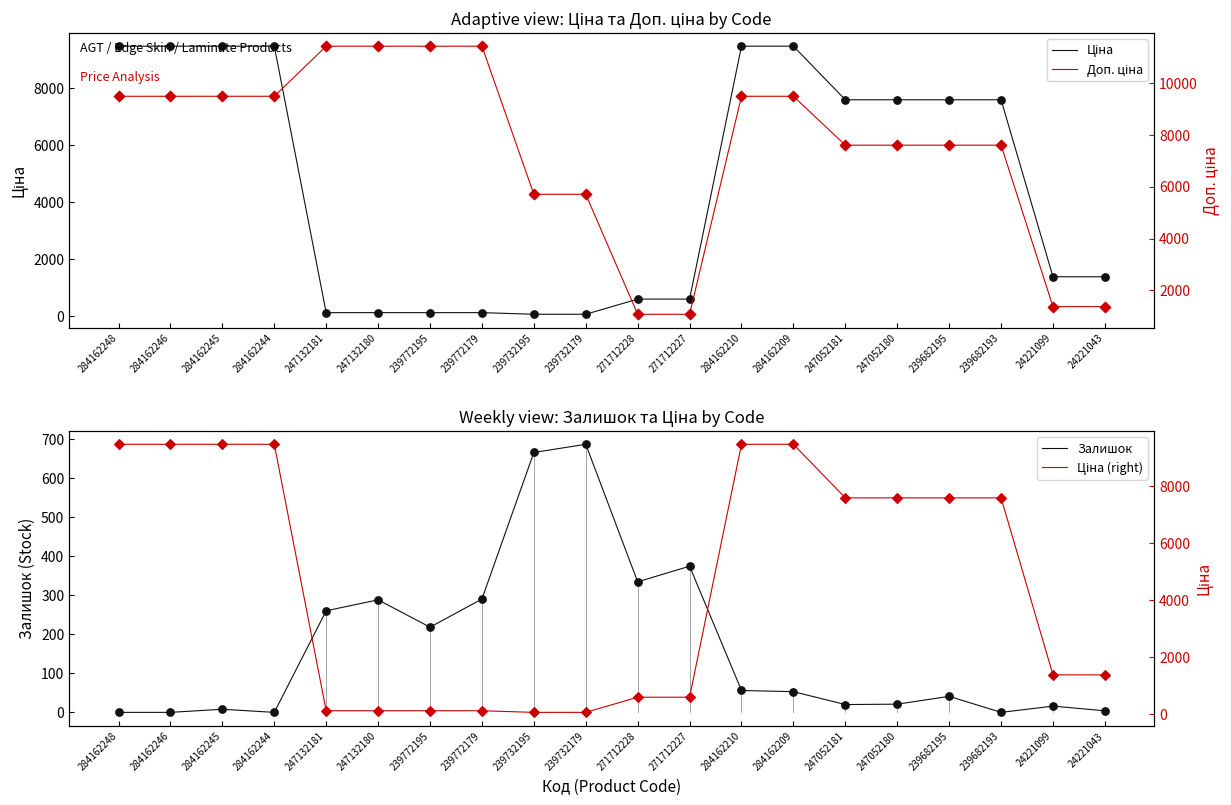

Which series has the largest total across all categories?

Доп. ціна